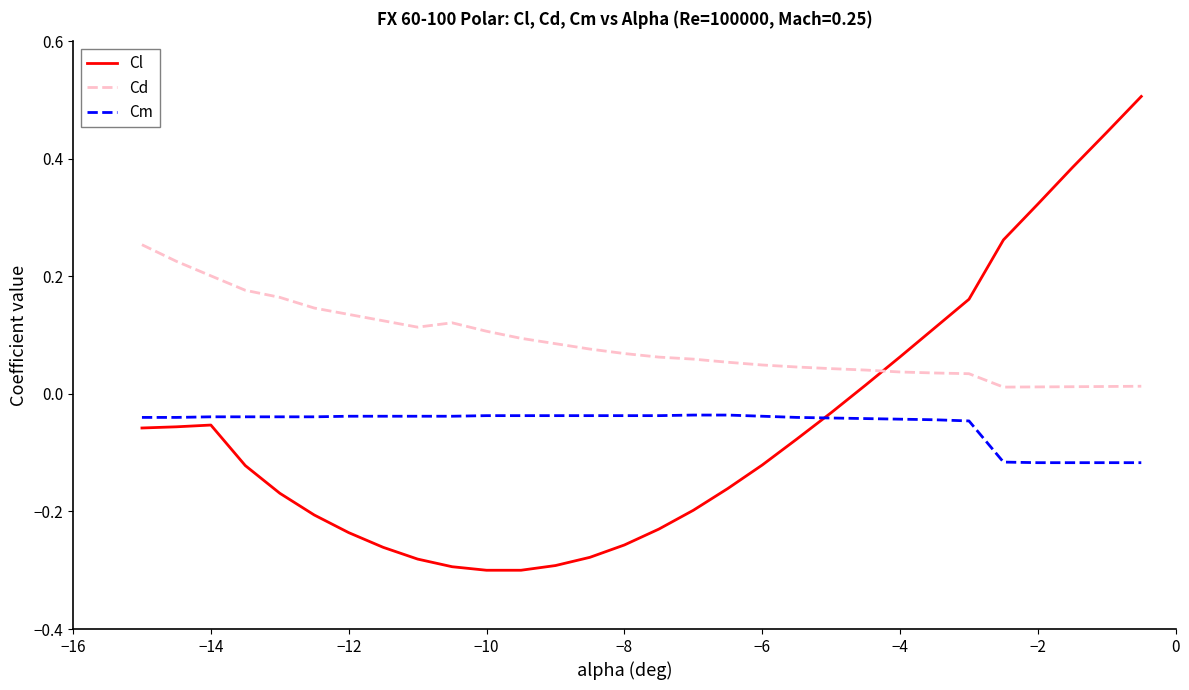

Which series has the largest range (max minus min)?

Cl